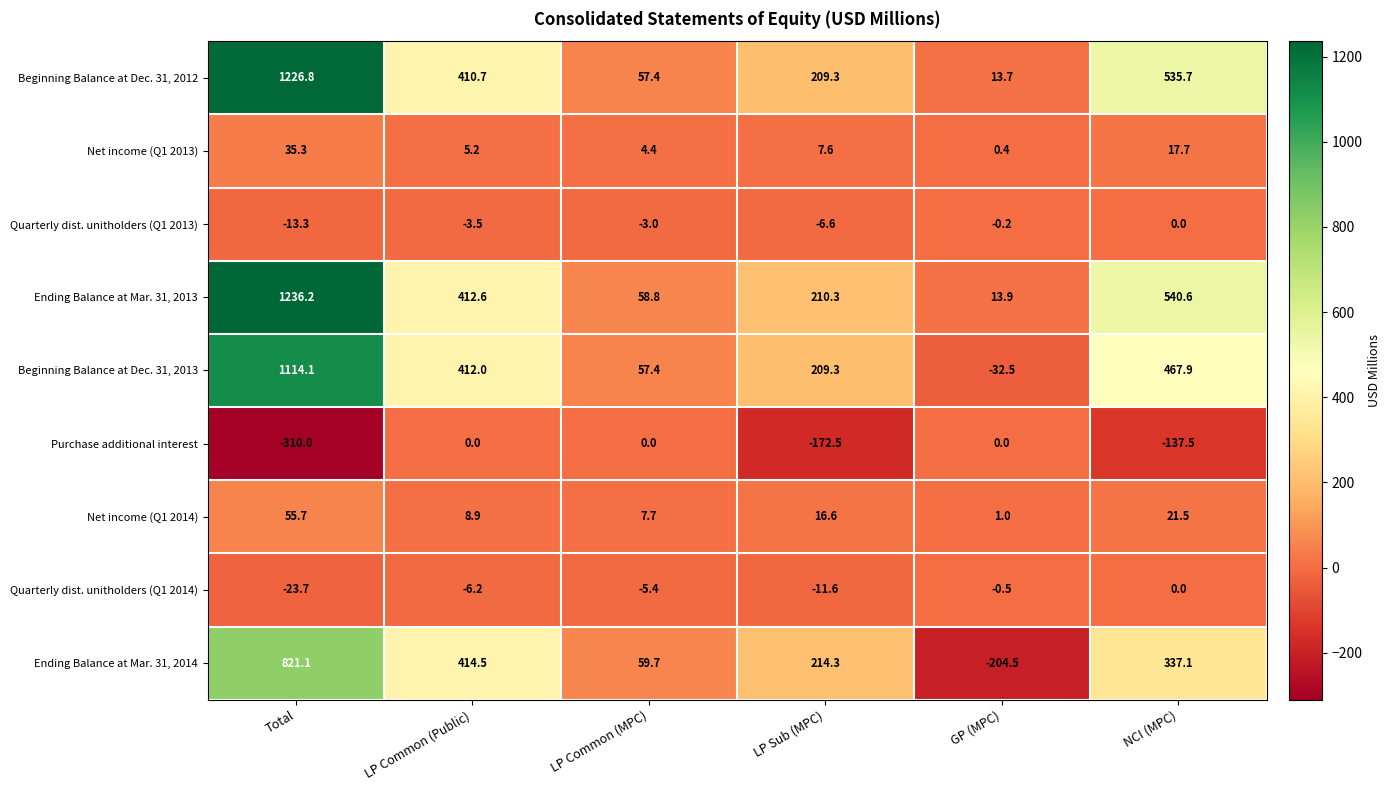

What is the difference between the maximum and minimum values in the Purchase additional interest series?

310.0